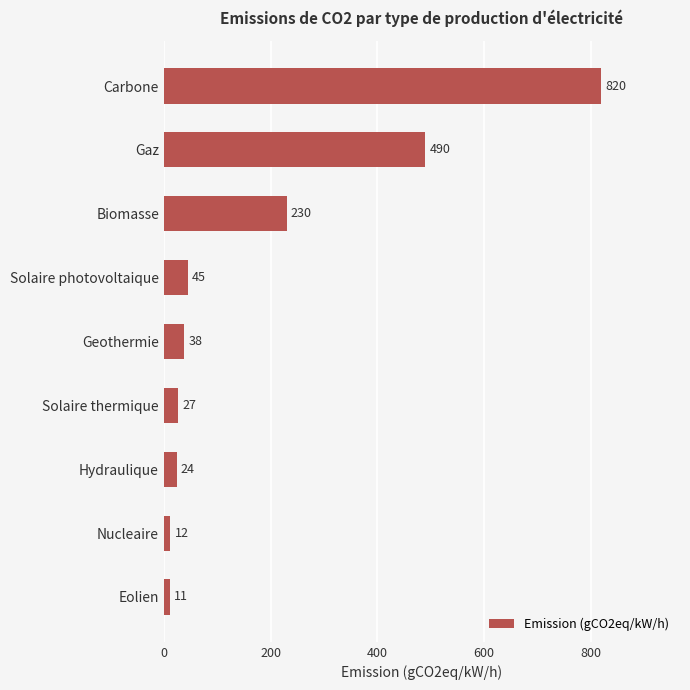

What is the sum of all values?

1697